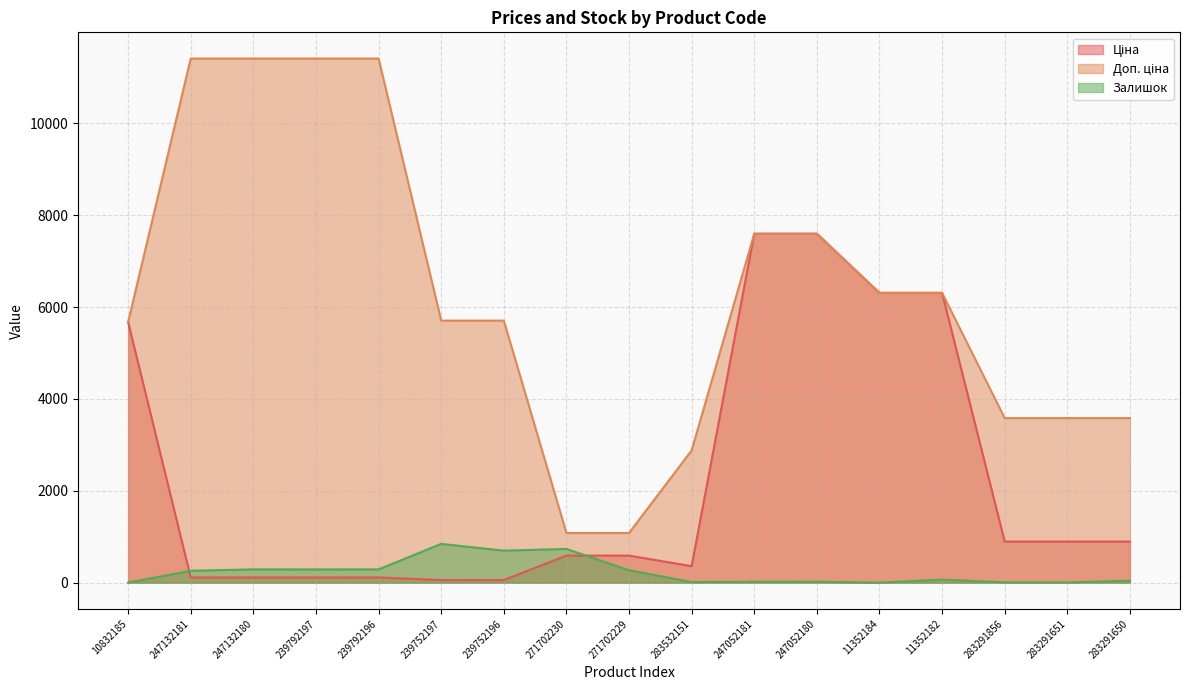

Reading left to right, transcribe all the data shown in this chart.

Ціна: 10832185=5673.8	247132181=114.1	247132180=114.1	239792197=114.1	239792196=114.1	239752197=57.0	239752196=57.0	271702230=589.9	271702229=589.9	283532151=359.9	247052181=7596.5	247052180=7596.5	11352184=6308.8	11352182=6308.8	283291856=895.9	283291651=895.9	283291650=895.9
Доп. ціна: 10832185=5673.8	247132181=11410.0	247132180=11410.0	239792197=11410.0	239792196=11410.0	239752197=5705.0	239752196=5705.0	271702230=1081.7	271702229=1081.7	283532151=2878.8	247052181=7596.5	247052180=7596.5	11352184=6308.8	11352182=6308.8	283291856=3583.6	283291651=3583.6	283291650=3583.6
Залишок: 10832185=2.0	247132181=260.0	247132180=290.0	239792197=289.0	239792196=290.0	239752197=845.0	239752196=698.0	271702230=735.0	271702229=272.0	283532151=14.0	247052181=20.0	247052180=21.0	11352184=0.0	11352182=68.0	283291856=7.0	283291651=6.0	283291650=43.0